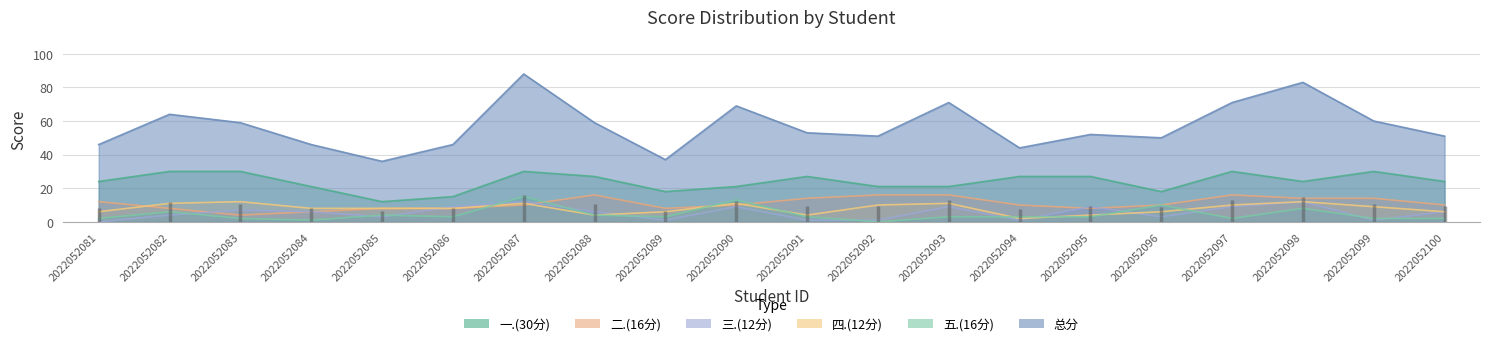

Is it true that 二.(16分) equals 16 at 2022052088?

True